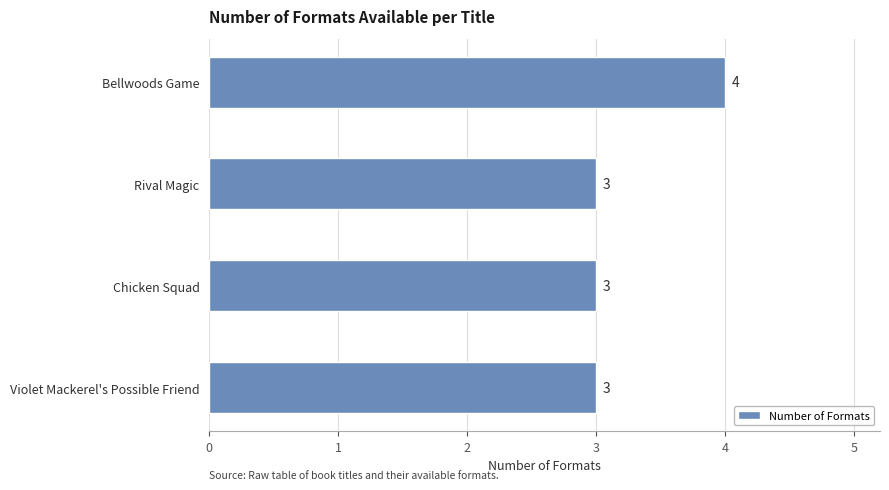

Does the chart contain stacked bars?

No